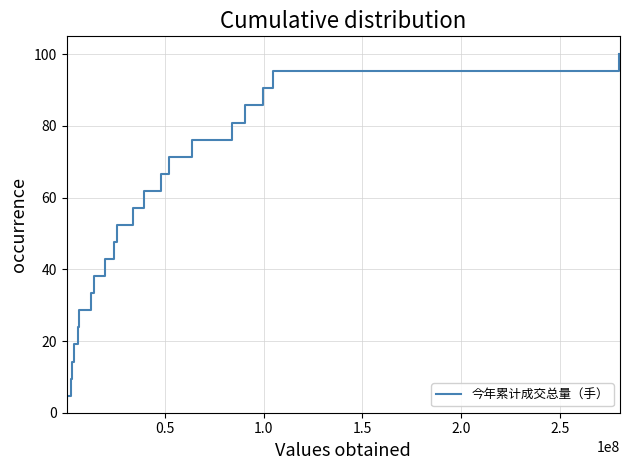

Reading left to right, extract all data points from this chart.

4.8	9.5	14.3	19.0	23.8	28.6	33.3	38.1	42.9	47.6	52.4	57.1	61.9	66.7	71.4	76.2	81.0	85.7	90.5	95.2	100.0